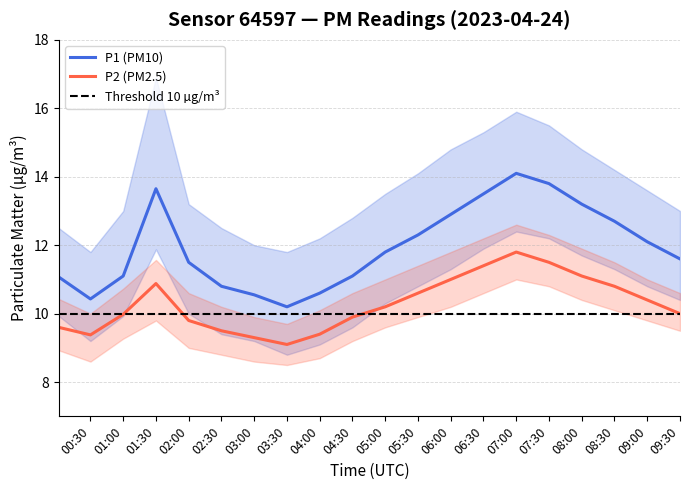

At which label is P1 closest to 12?

09:00